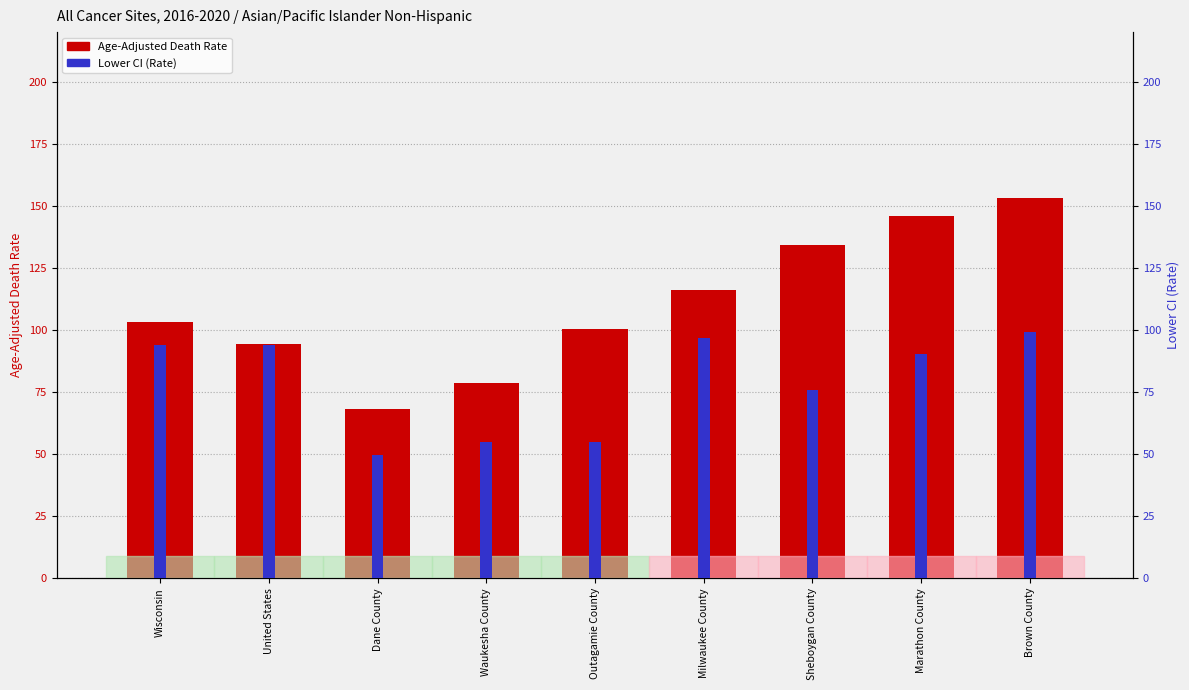

Rank the series at Wisconsin from highest to lowest value.

Age-Adjusted Death Rate, Lower CI (Rate)